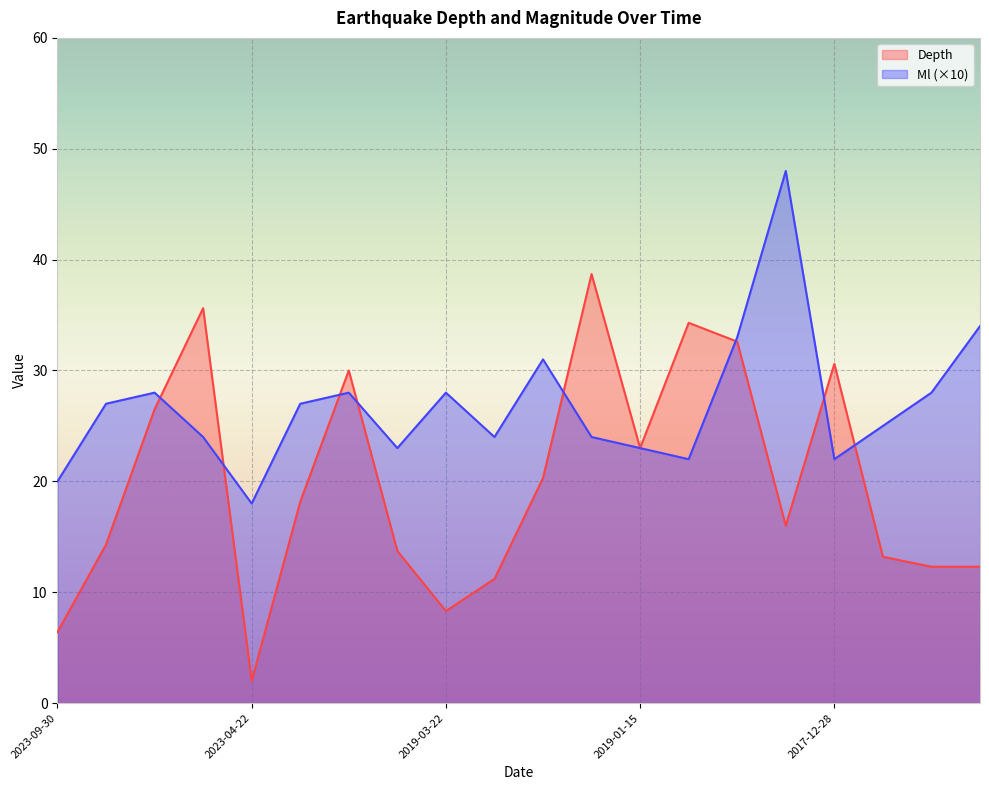

Which series has the widest spread of values?

Depth